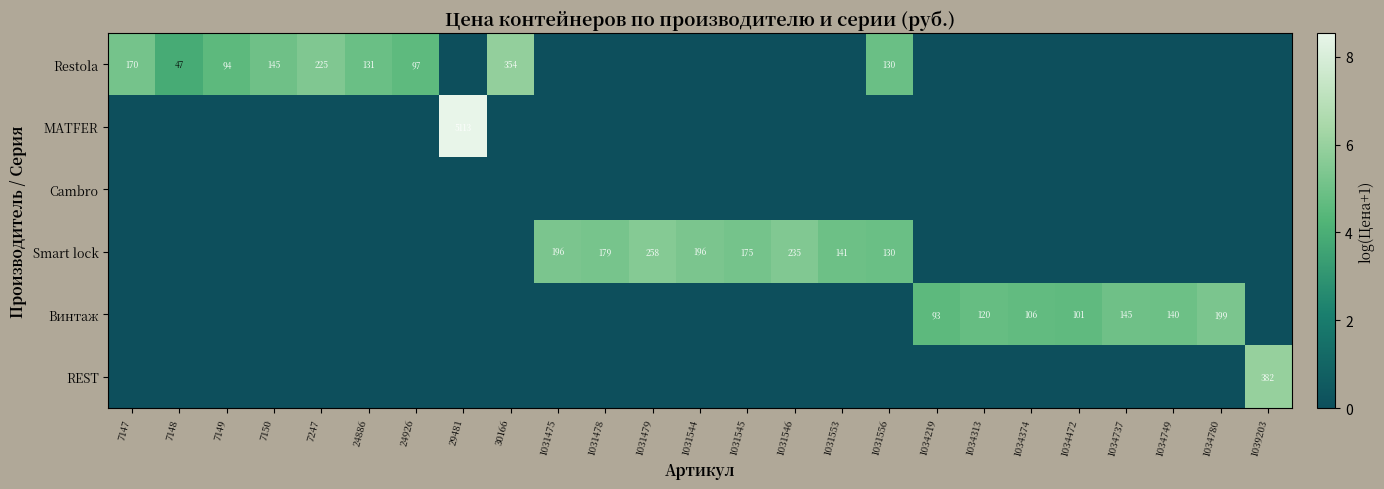

What is the difference between the highest and lowest values at 1031475?

5.3